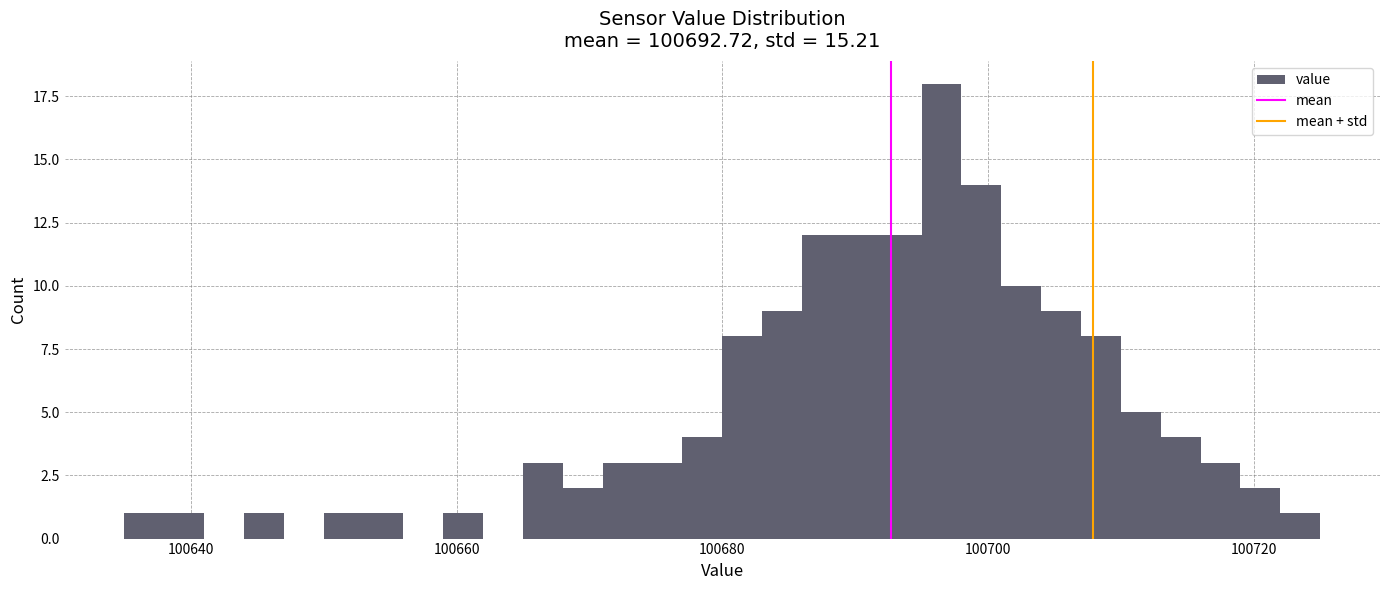

Read against the x-axis, roughly where is the centre of the tallest bar?

100696